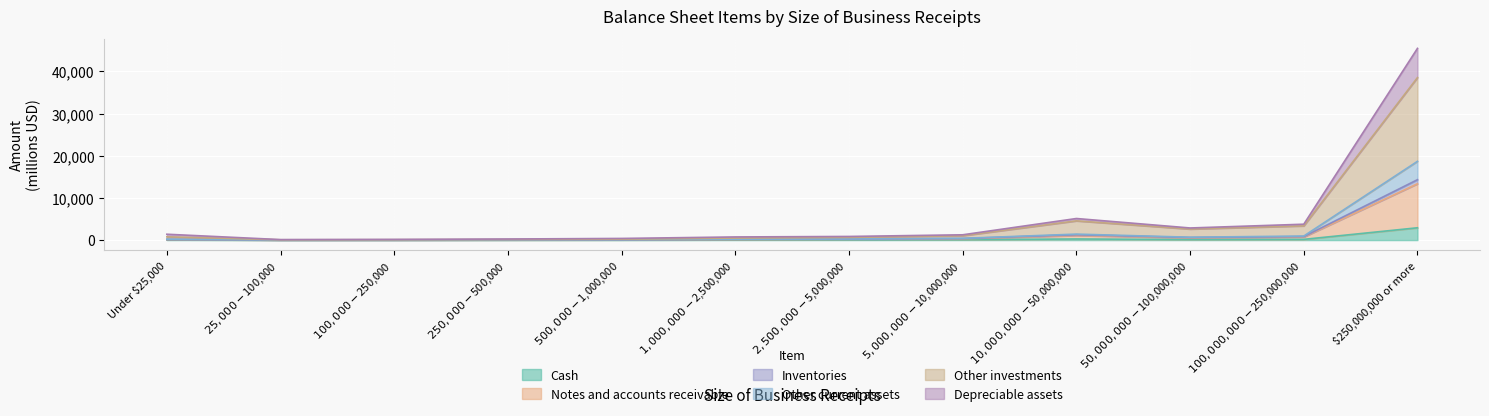

Is the value of Other investments at $25,000-$100,000 greater than the value of Depreciable assets at $25,000-$100,000?

Yes